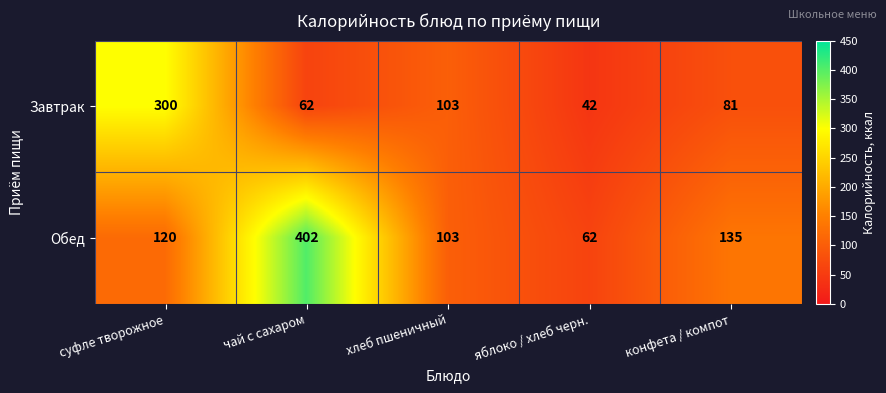

At which label is Обед closest to 232?

конфета / компот